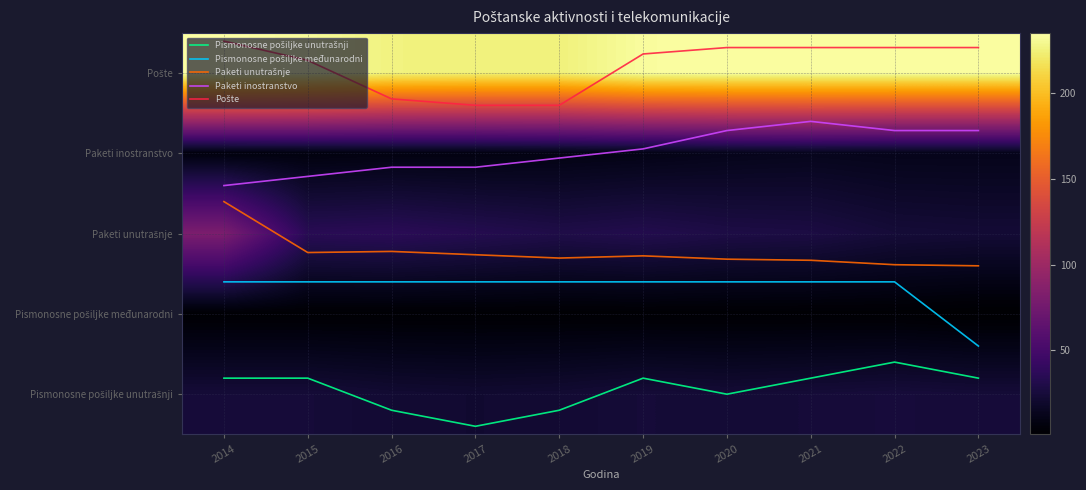

What is the sum of the Paketi inostranstvo values at 2018 and 2023?

6.2